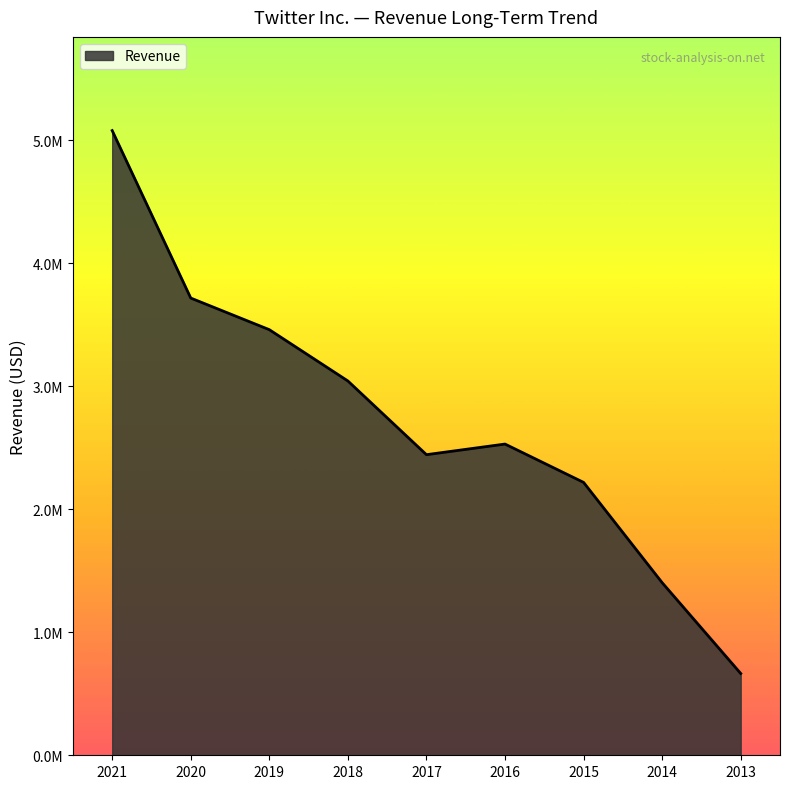

What is the sum of the values at 2021 and 2013?

5742372